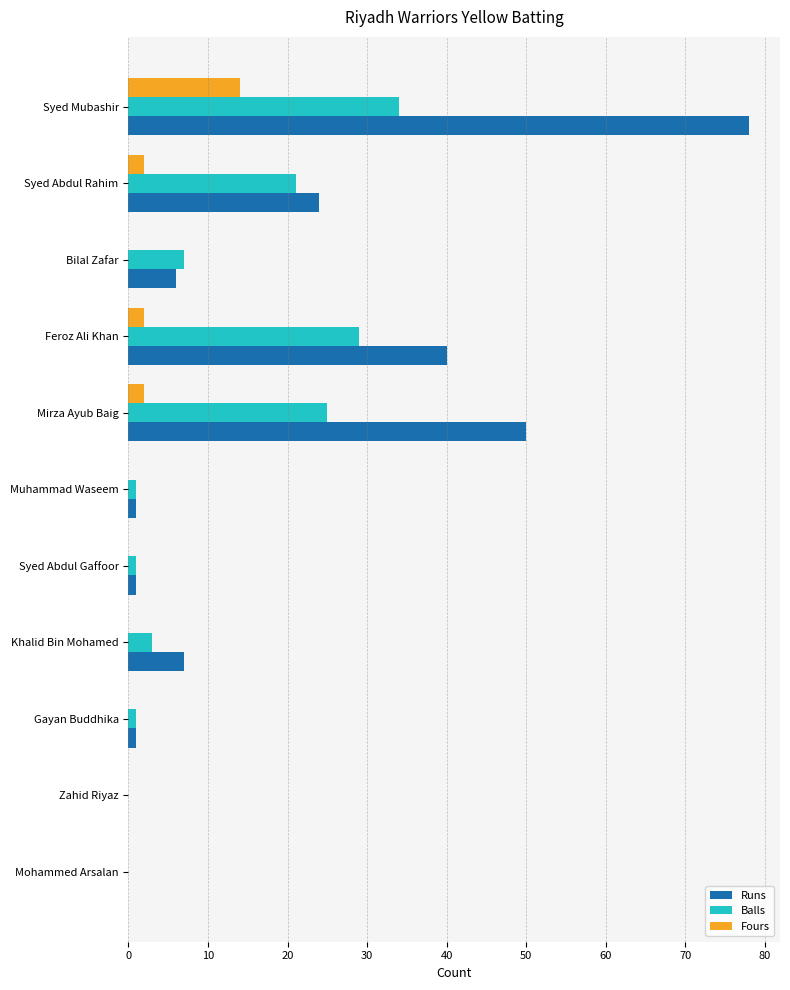

Which series changed the most between Feroz Ali Khan and Muhammad Waseem?

Runs